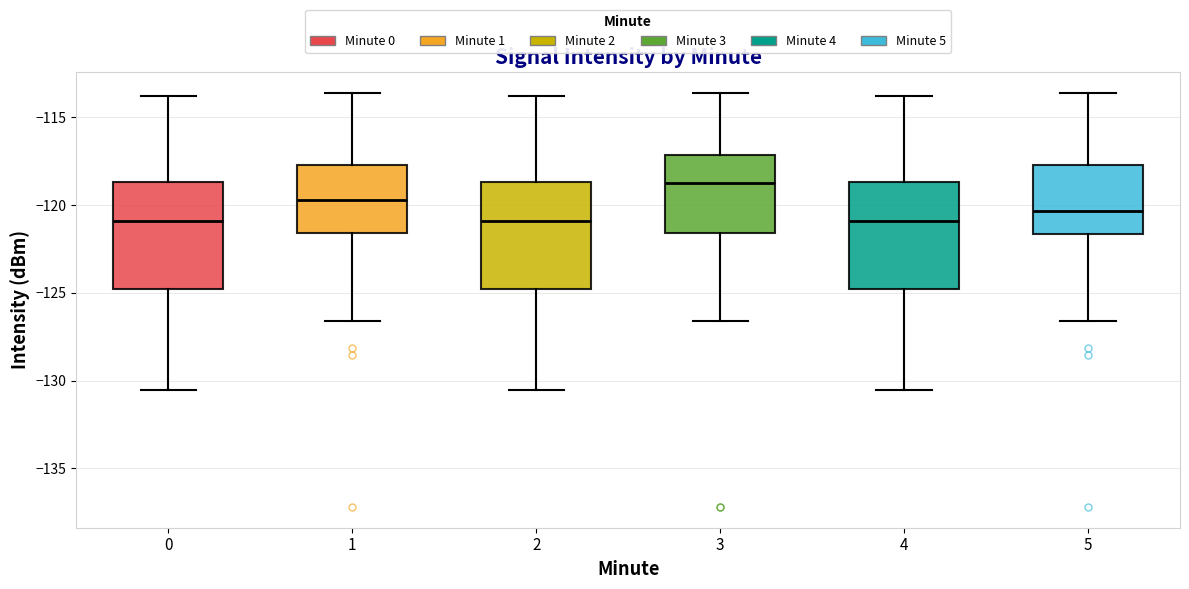

Reading left to right, read every box against the y-axis: the position of its median line, the range the box covers, and the ends of its whiskers. The values are not printed on the chart, so give them approximately, as read against the axis.

0: median -121.0, box -125.0 to -118.5, whiskers -130.5 to -114.0
1: median -119.5, box -121.5 to -117.5, whiskers -126.5 to -113.5
2: median -121.0, box -125.0 to -118.5, whiskers -130.5 to -114.0
3: median -119.0, box -121.5 to -117.0, whiskers -126.5 to -113.5
4: median -121.0, box -125.0 to -118.5, whiskers -130.5 to -114.0
5: median -120.5, box -121.5 to -117.5, whiskers -126.5 to -113.5